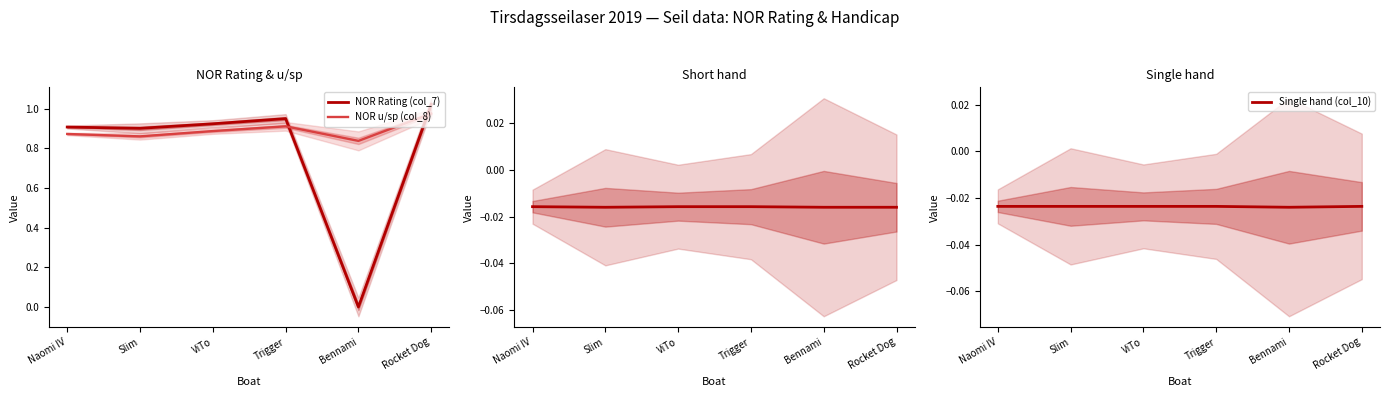

What is the greatest value displayed?

1.0